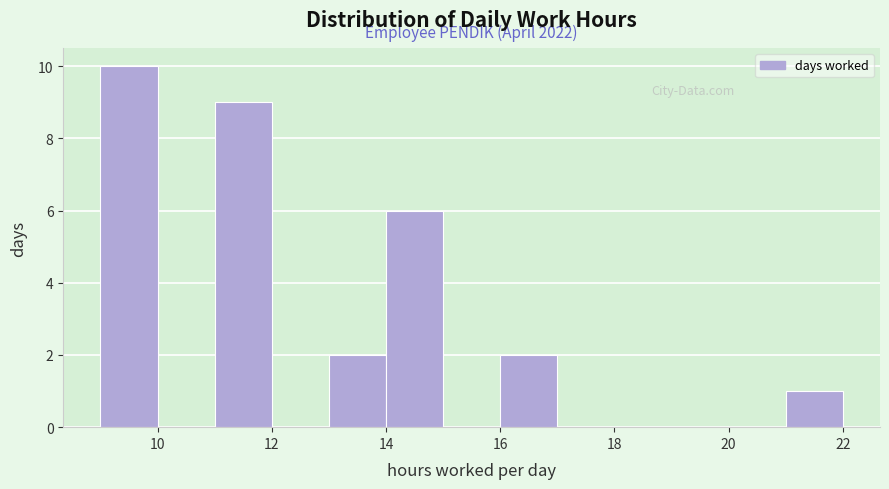

Over which range of the x-axis is the bar tallest?

9 to 10